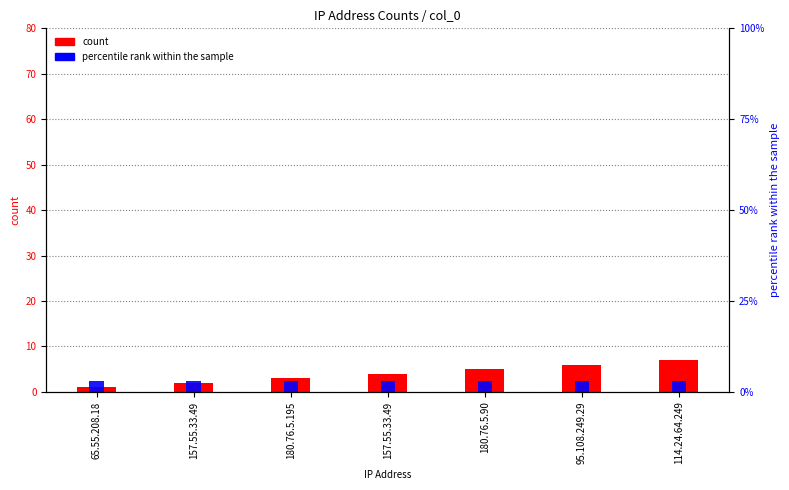

How many groups of bars are there?

7